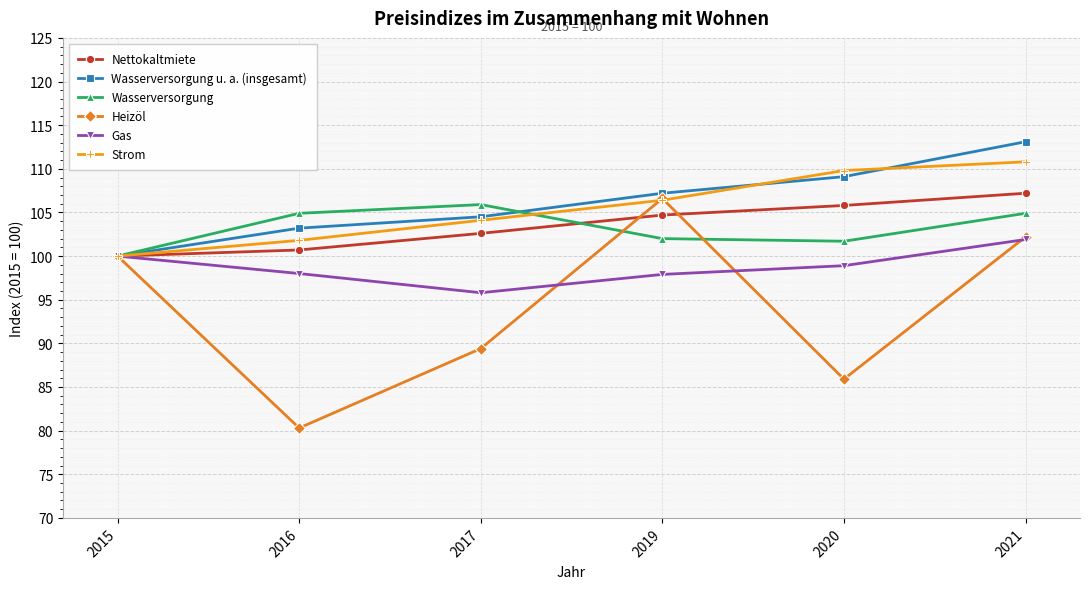

How many values in the Wasserversorgung series are below 104?

3